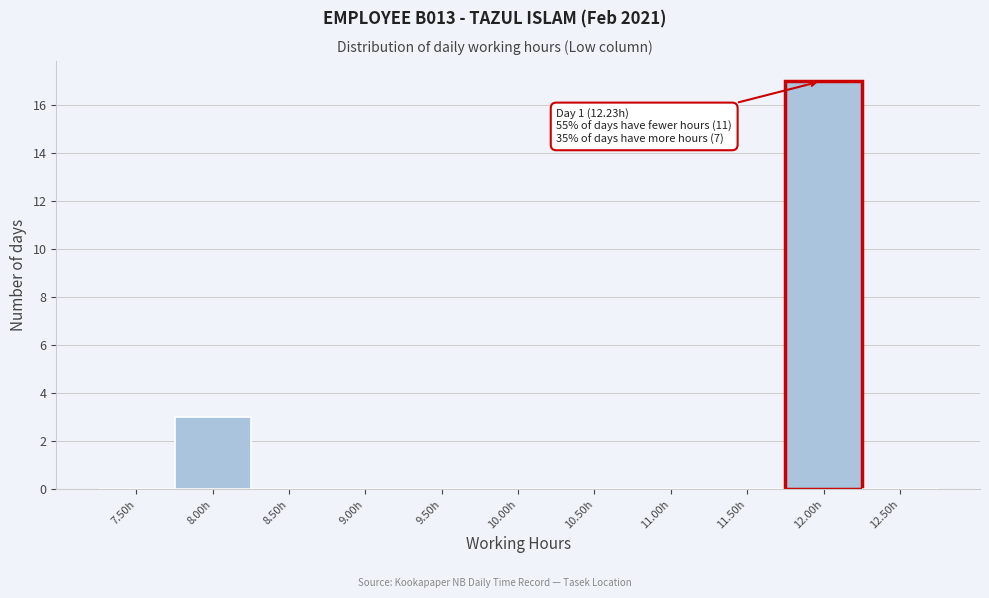

Reading left to right, extract all data points from this chart.

7.50h=0	8.00h=3	8.50h=0	9.00h=0	9.50h=0	10.00h=0	10.50h=0	11.00h=0	11.50h=0	12.00h=17	12.50h=0